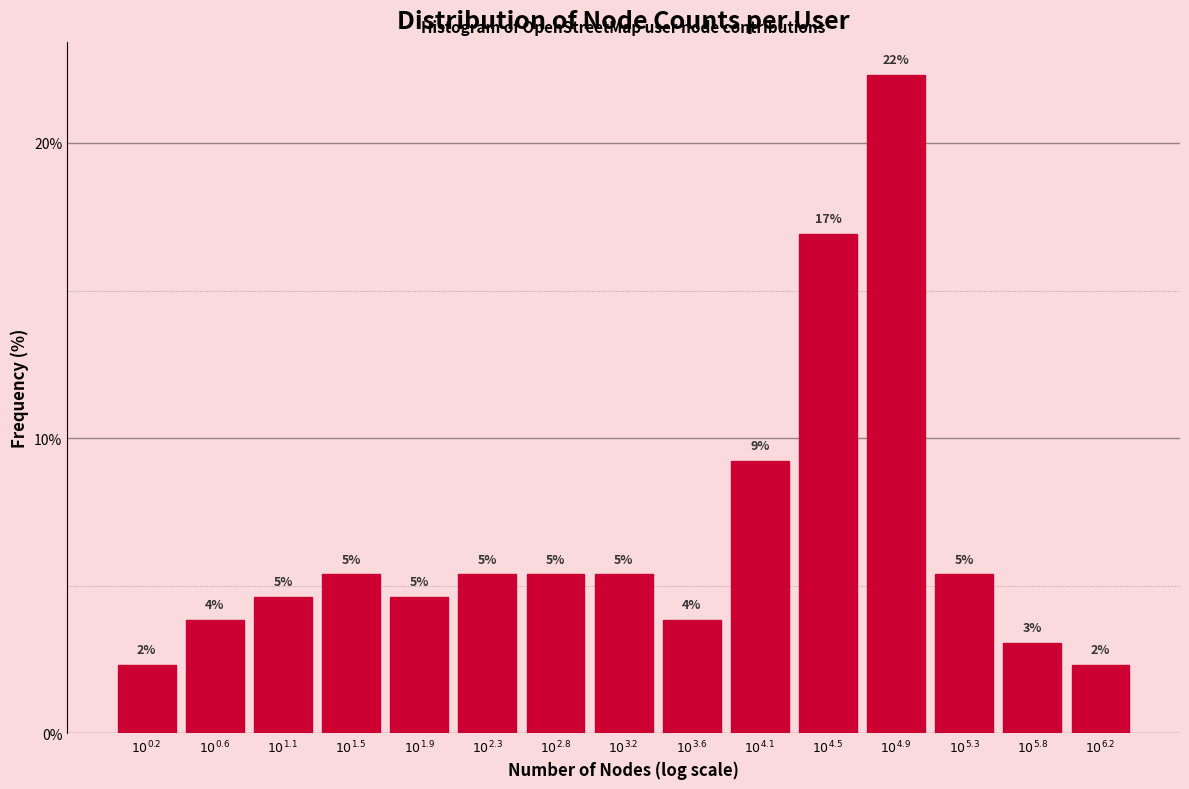

Are the bars horizontal?

No